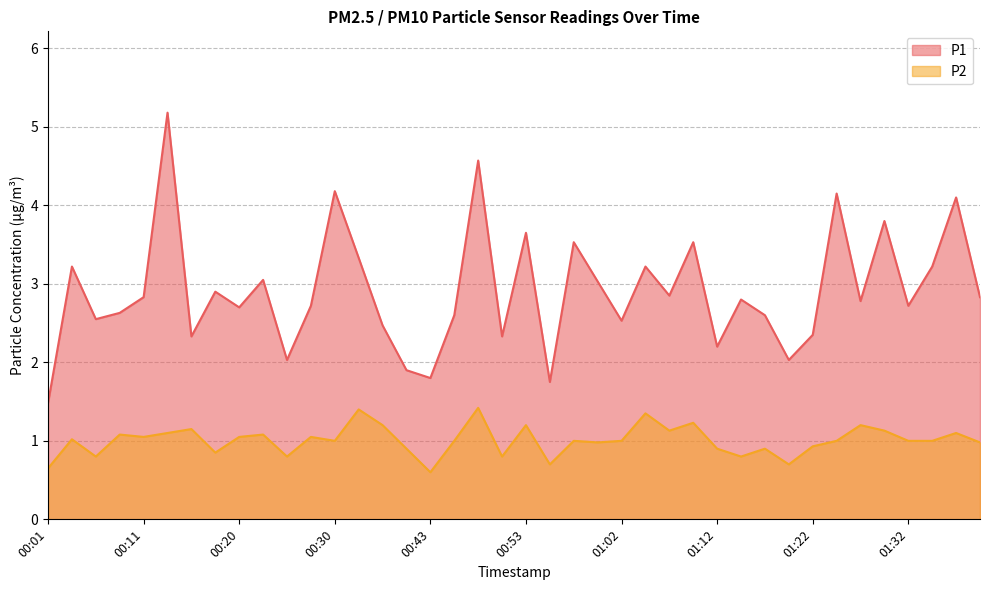

True or false: P1 and P2 intersect in this chart.

False